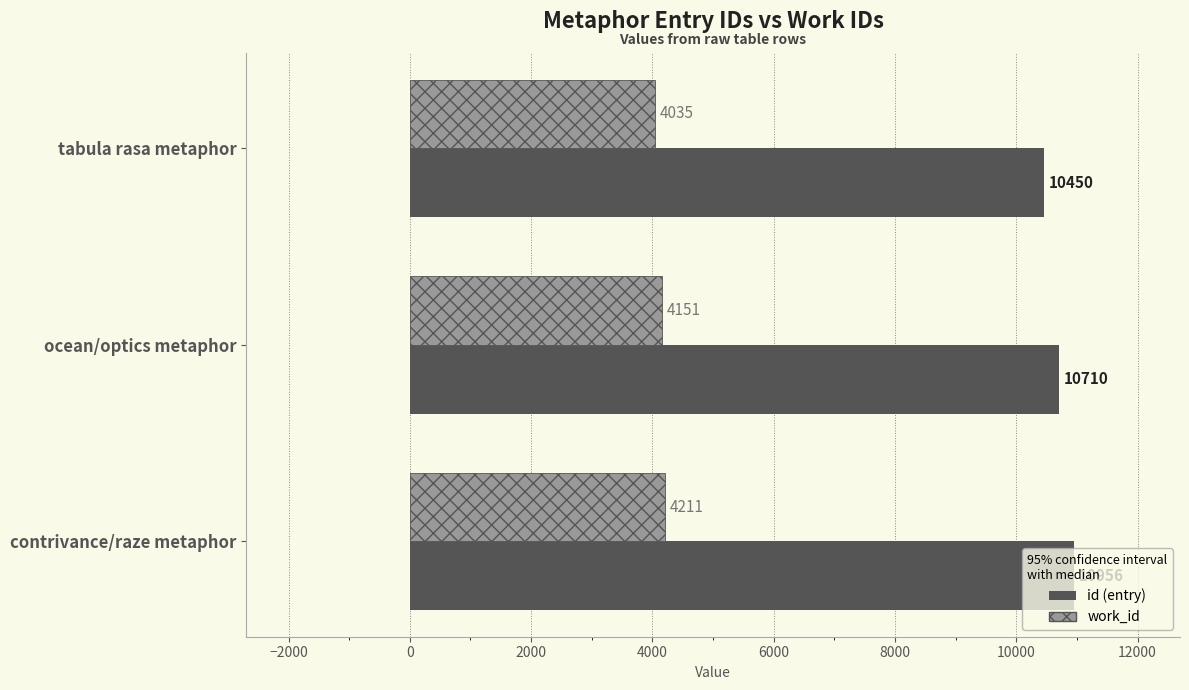

How many distinct data groups are displayed?

2